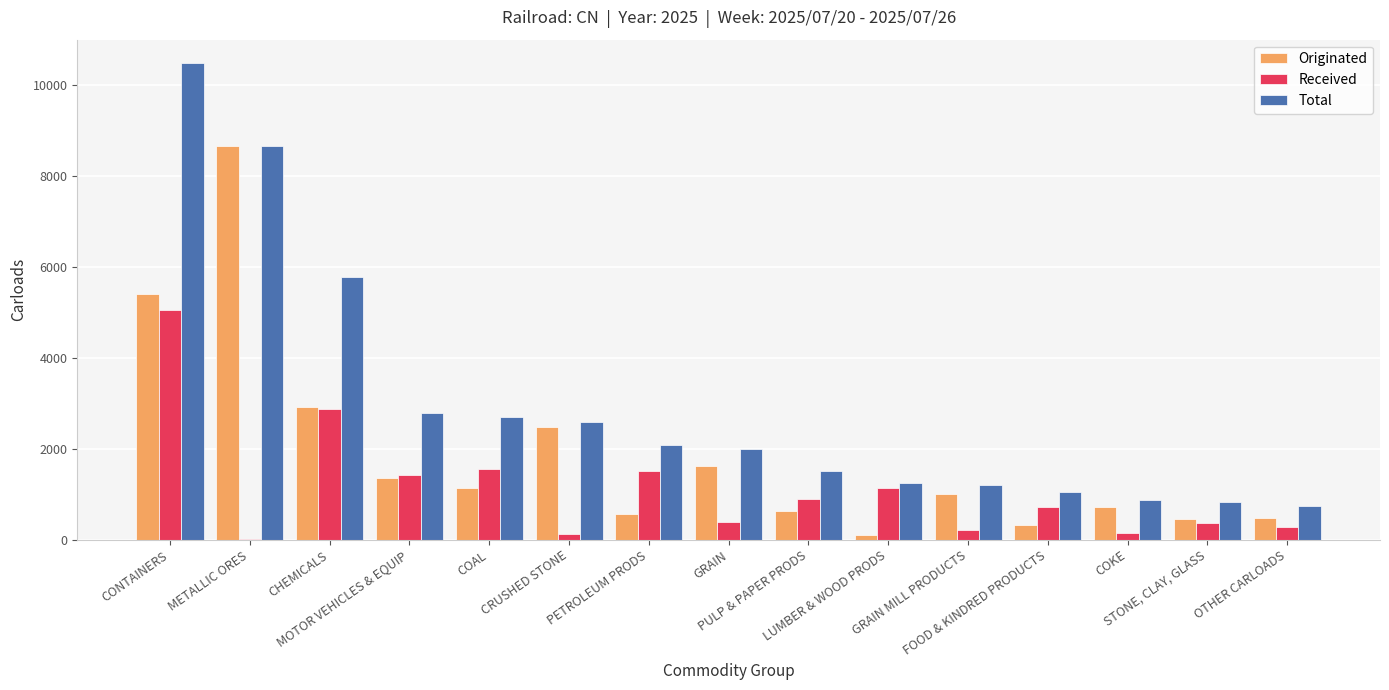

What is the maximum value shown in the chart?

10466